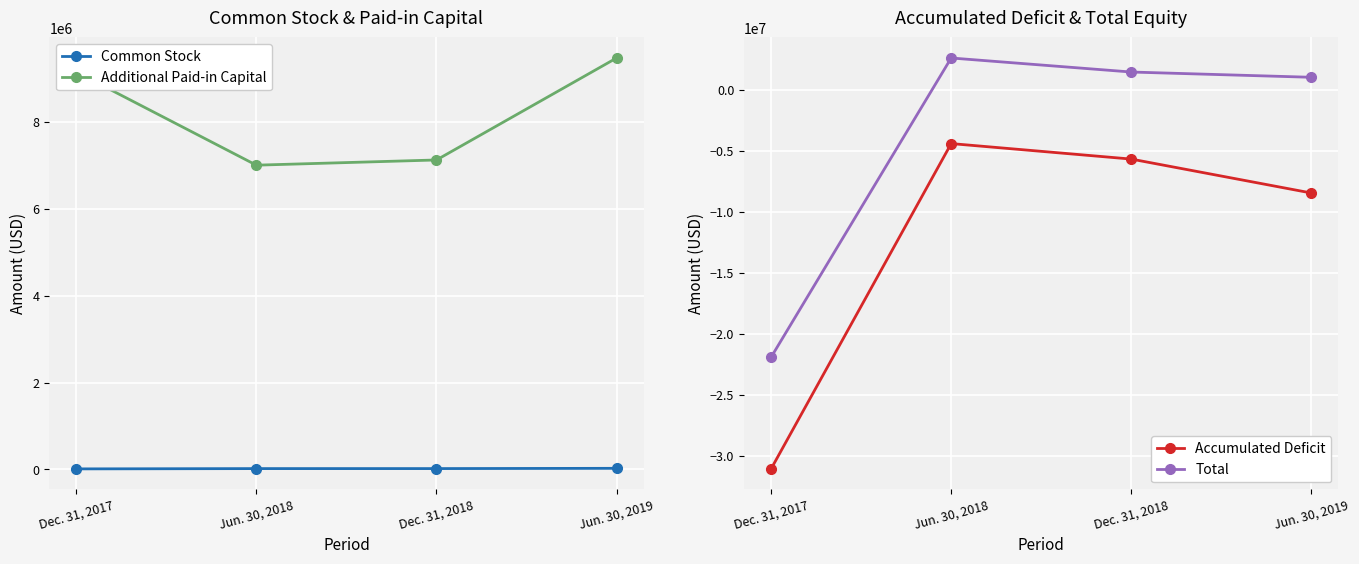

What is the maximum value for Total?

2617856